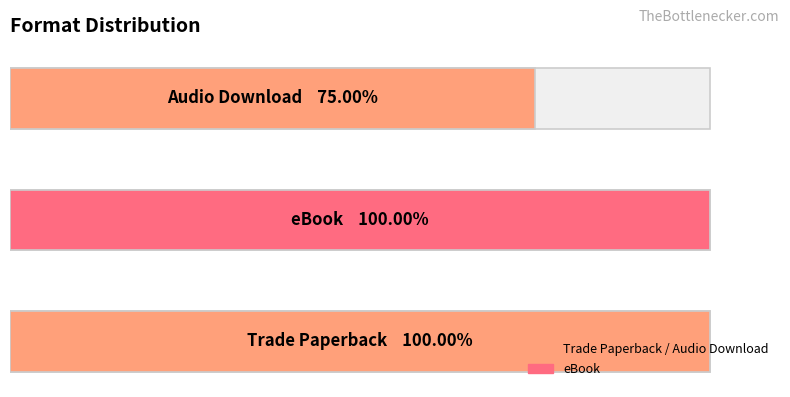

Is it true that Audio Download equals 155463676 at Desperate?

False